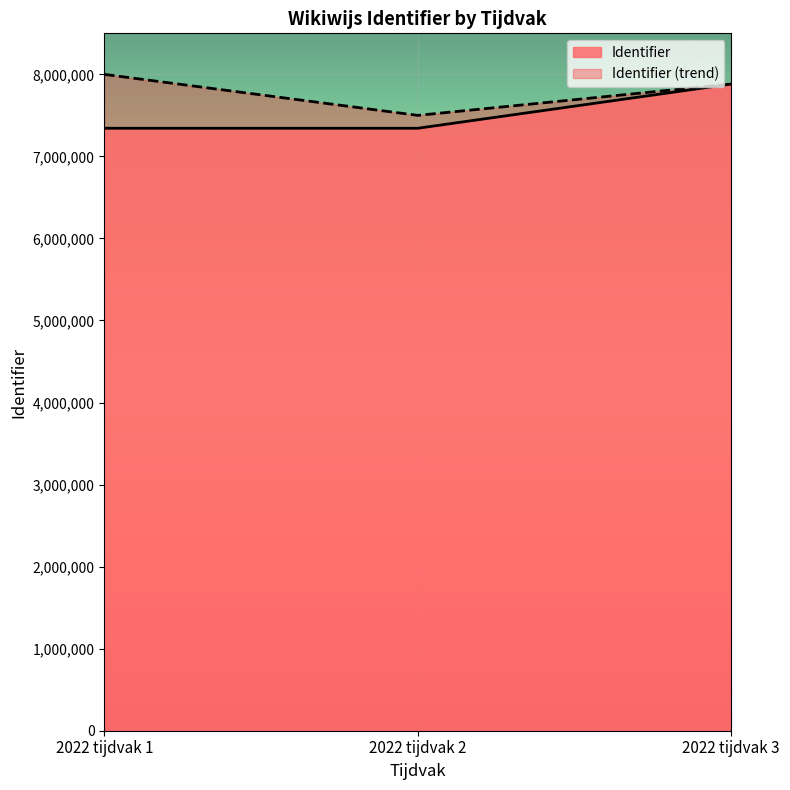

Reading left to right, what are all the values shown in this chart?

7343150	7343152	7882103